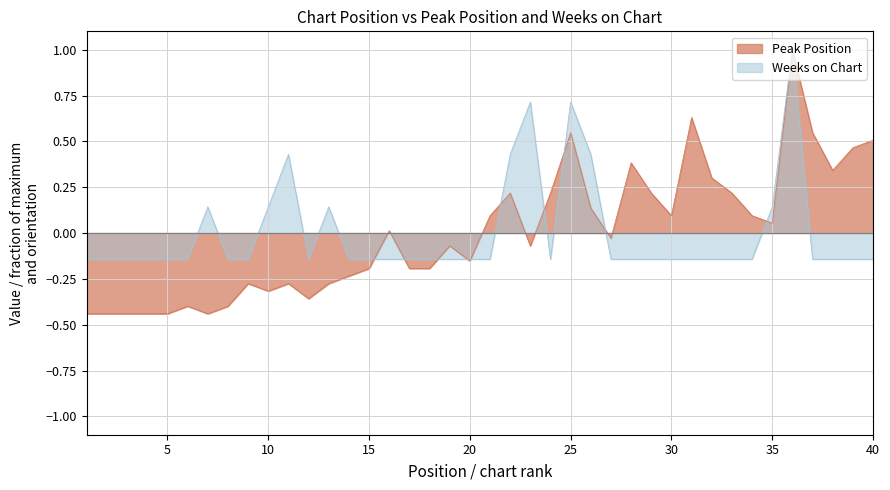

True or false: Weeks on Chart has a value of -0.1 at 18.

False